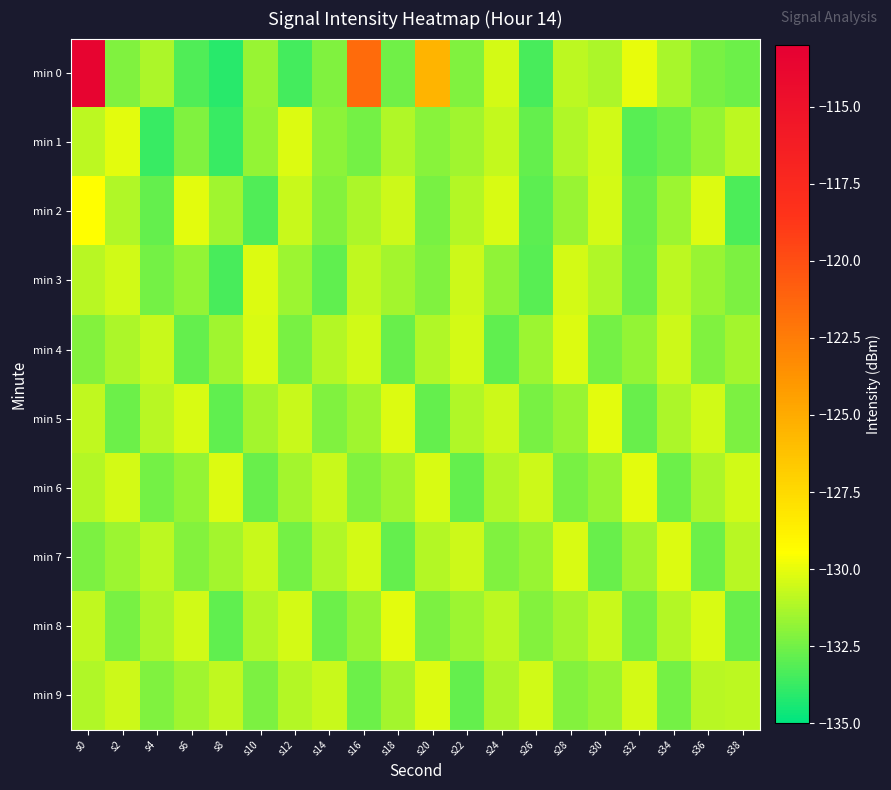

Count the number of data series in this chart.

10